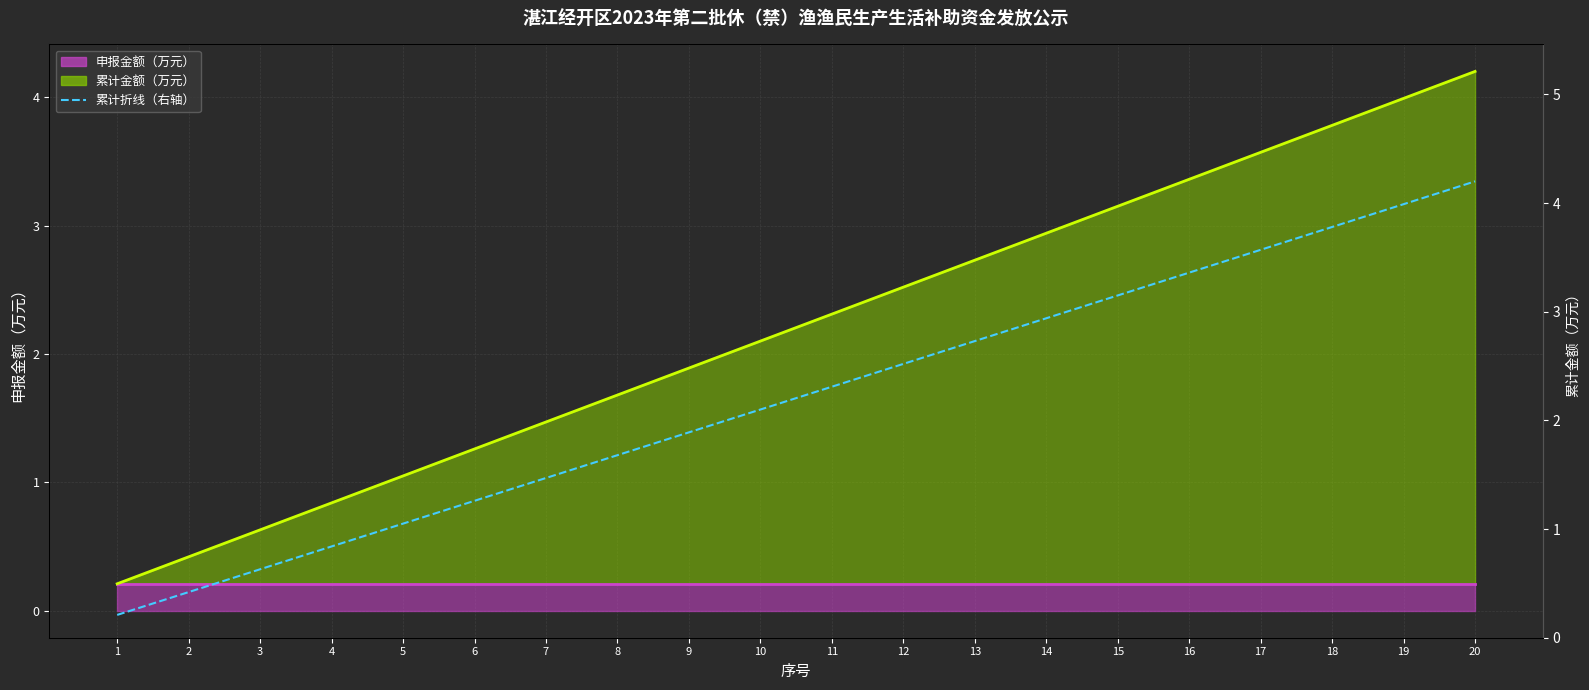

Between 20 and 11, which is larger?

20